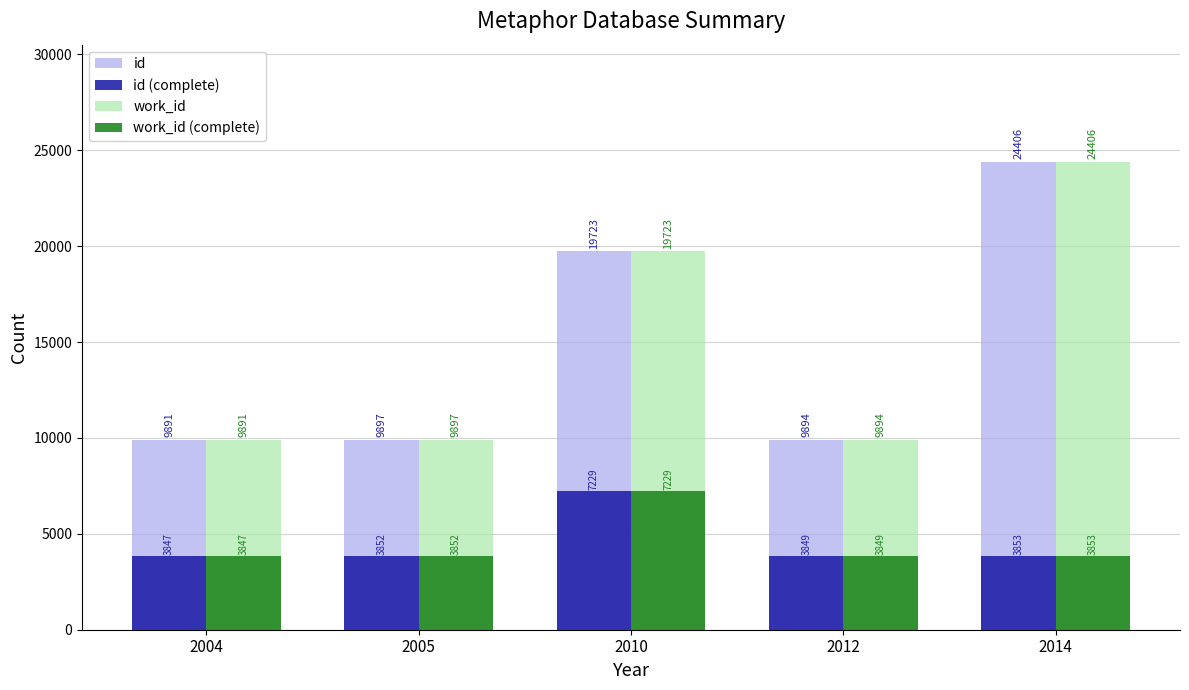

What are all the series names shown in the legend?

id, id (complete), work_id, work_id (complete)